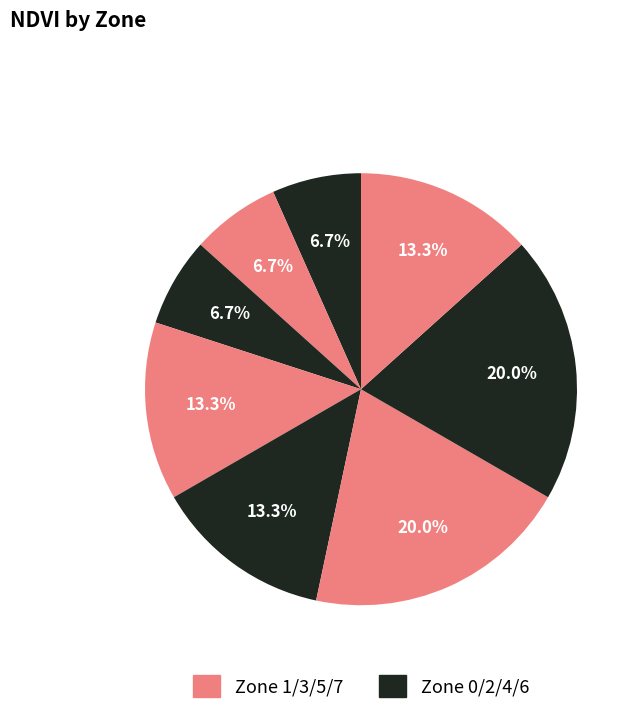

To the nearest percent, what is the difference between the largest and smallest slice percentages?

13%